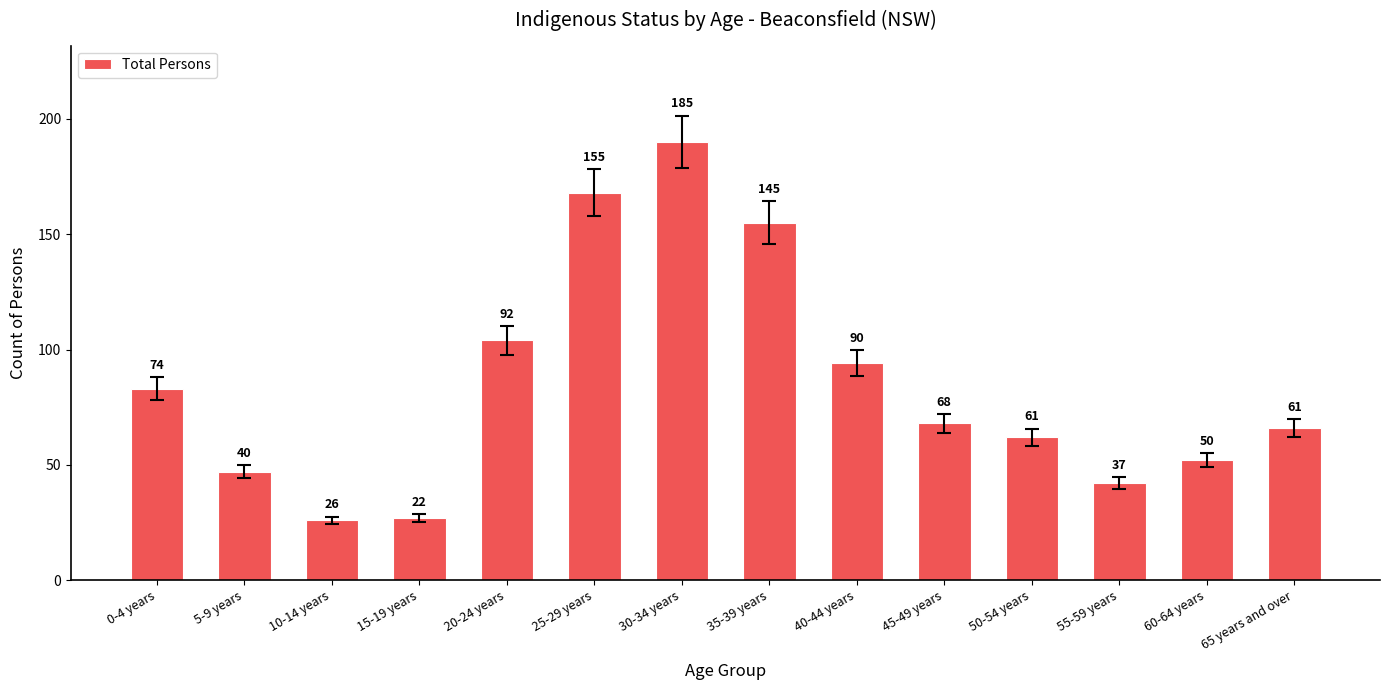

Rank the categories by value from highest to lowest.

30-34 years, 25-29 years, 35-39 years, 20-24 years, 40-44 years, 0-4 years, 45-49 years, 65 years and over, 50-54 years, 60-64 years, 5-9 years, 55-59 years, 15-19 years, 10-14 years